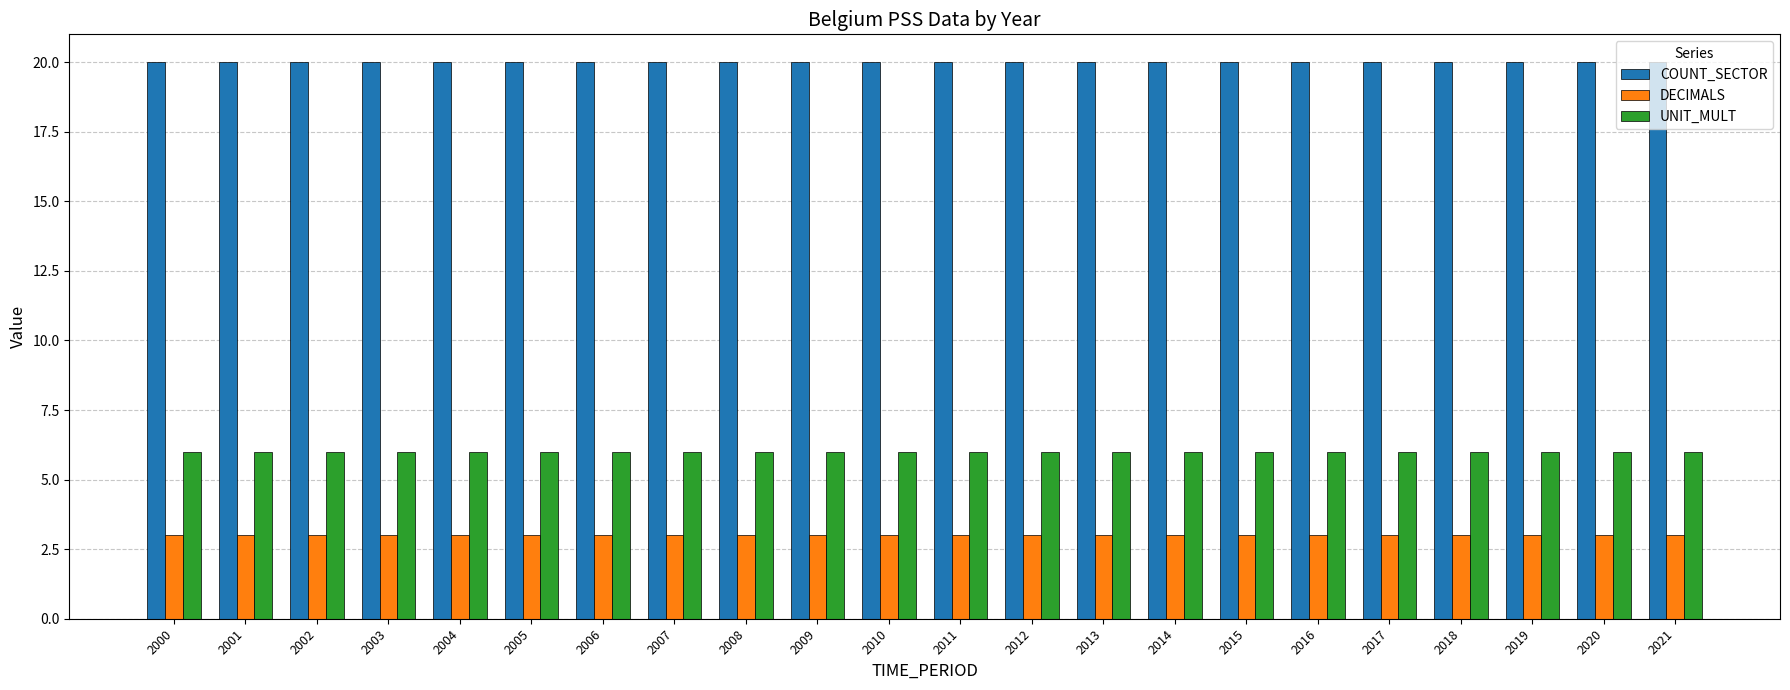

At how many categories does at least one series exceed 8?

22